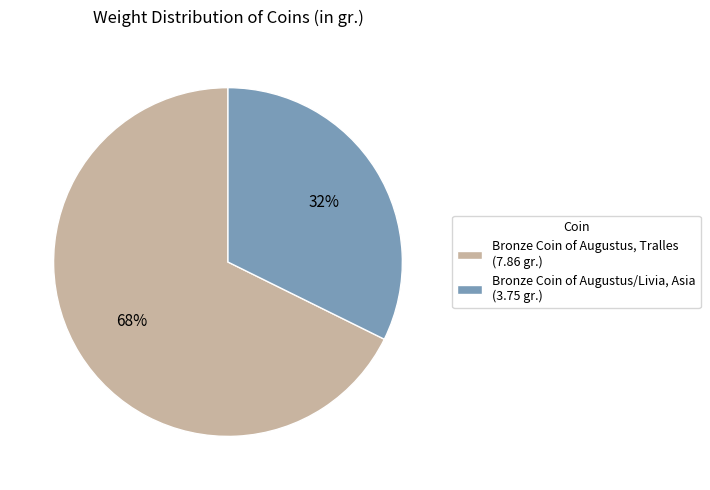

The Bronze Coin of Augustus, Tralles slice represents 68% of the pie. True or false?

True